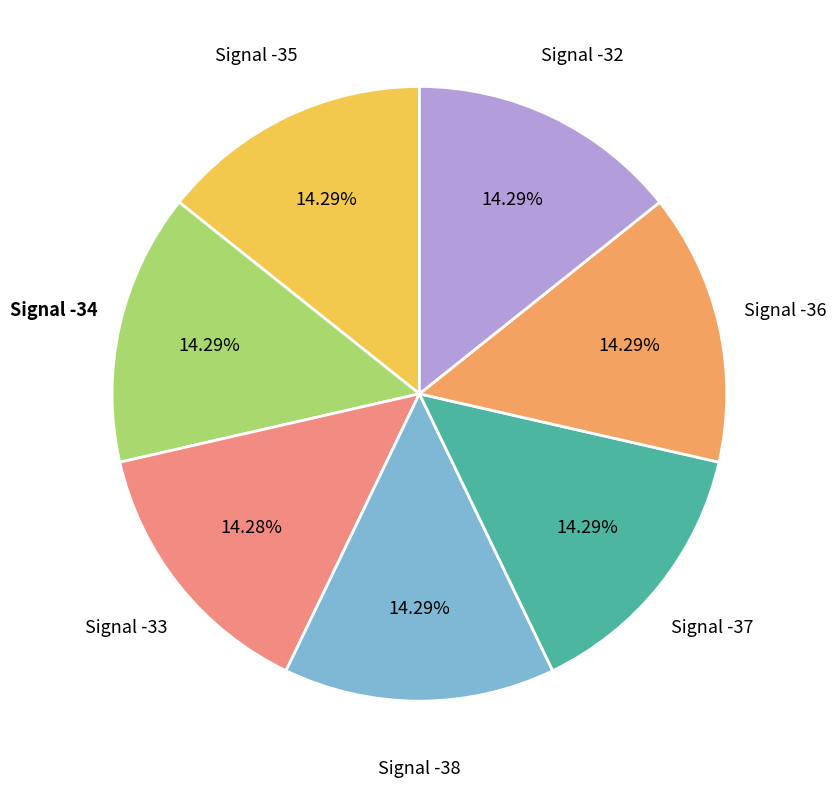

To the nearest percent, what is the average slice percentage?

14%